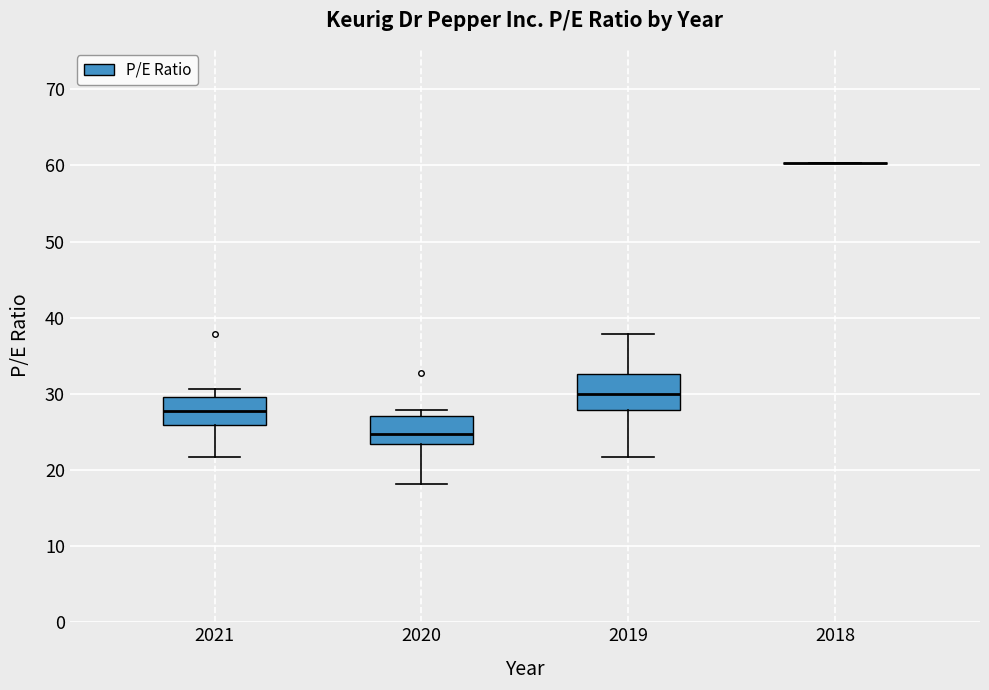

Where is the upper edge of the box at x = 2019 on the y-axis? The values are not printed on the chart, so give them approximately, as read against the axis.

33